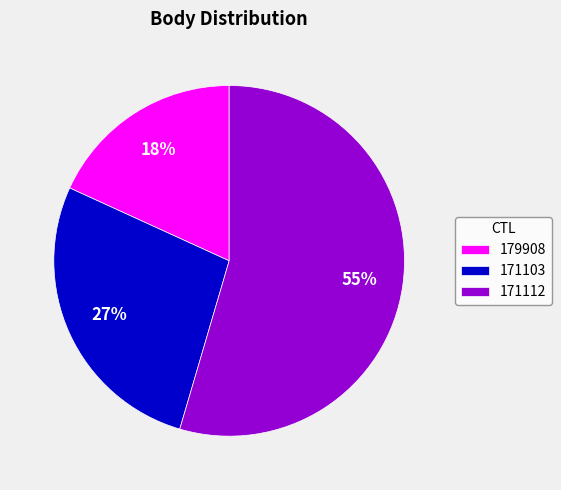

To the nearest percent, what portion does 171103 represent?

27%